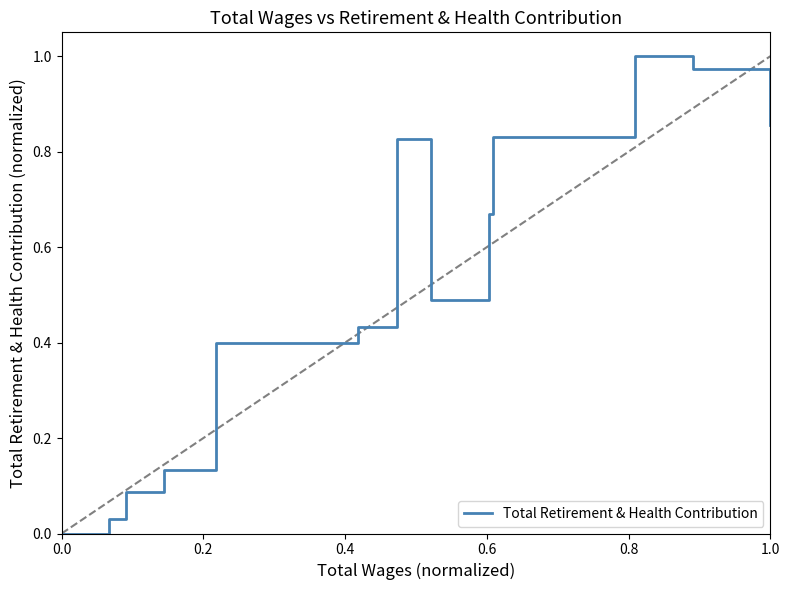

How many lines are shown in the chart?

1